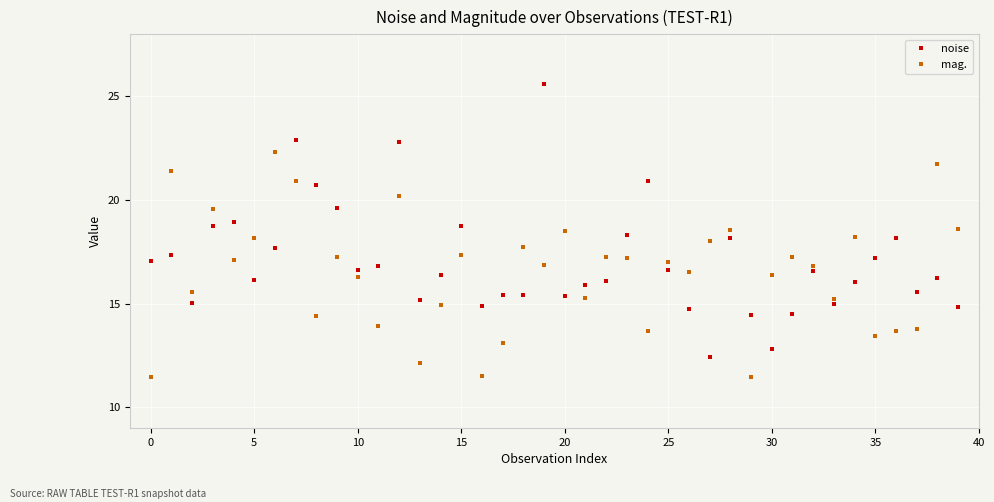

True or false: noise has more than 2 interior local peaks.

True